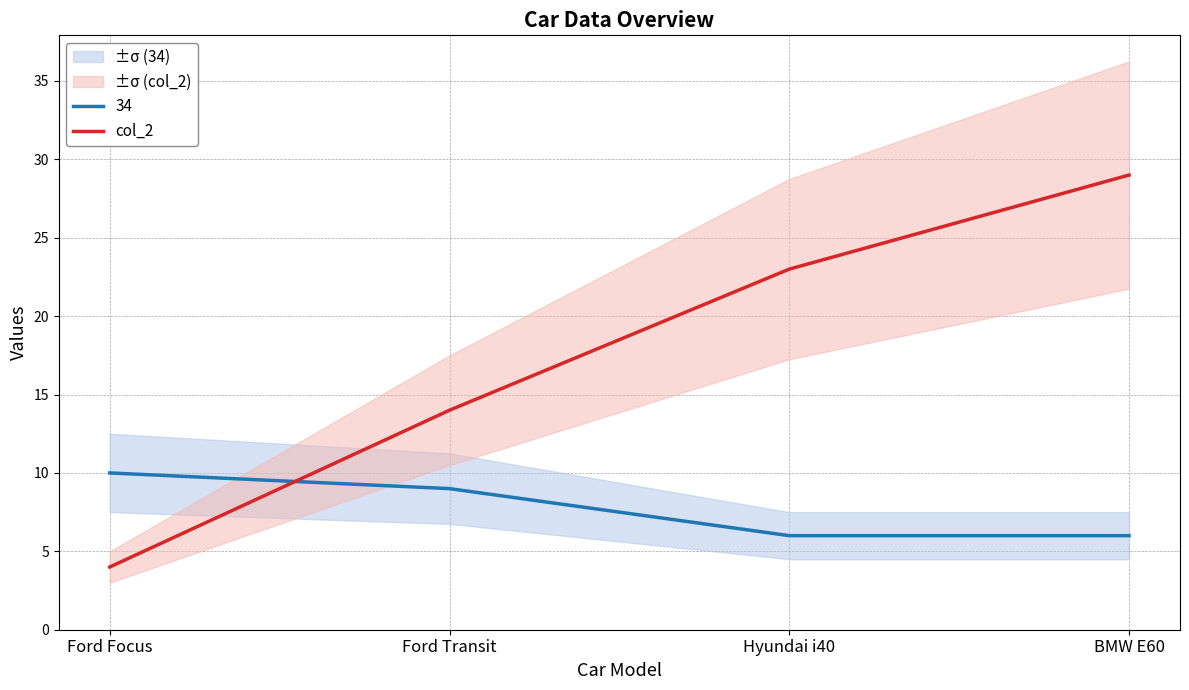

The value of col_2 at BMW E60 is 38. True or false?

False